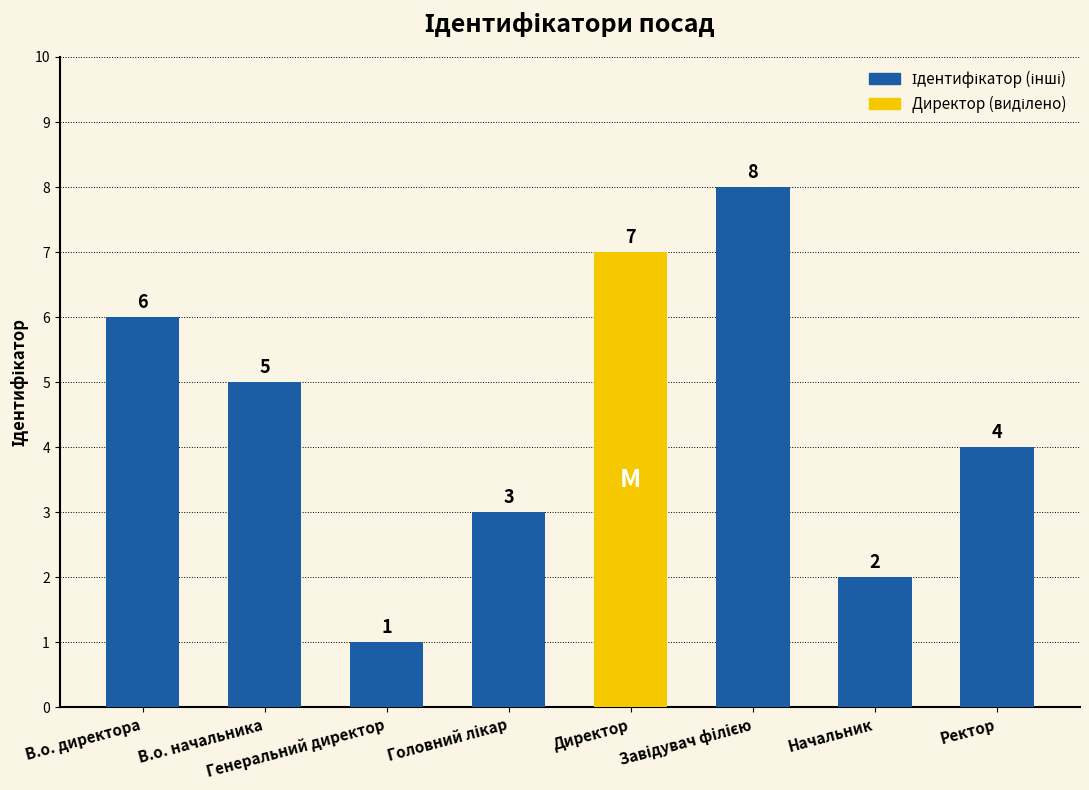

What is the ratio of the value at Генеральний директор to the value at Начальник?

0.5